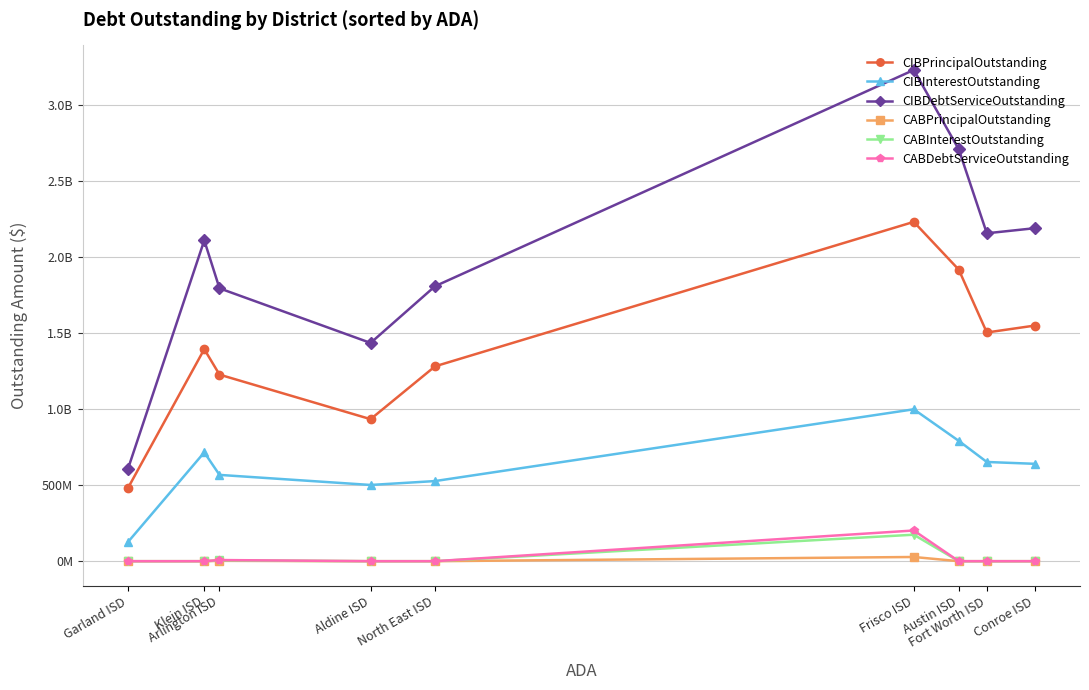

What is the sum of all CABPrincipalOutstanding values?

30258734.6